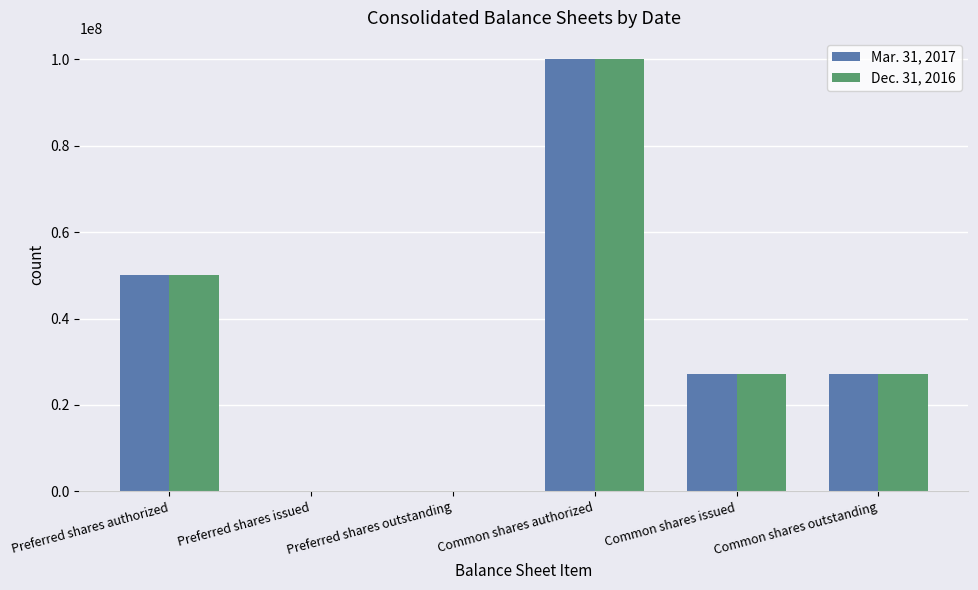

At which category does the chart reach its peak across all series?

Common shares authorized